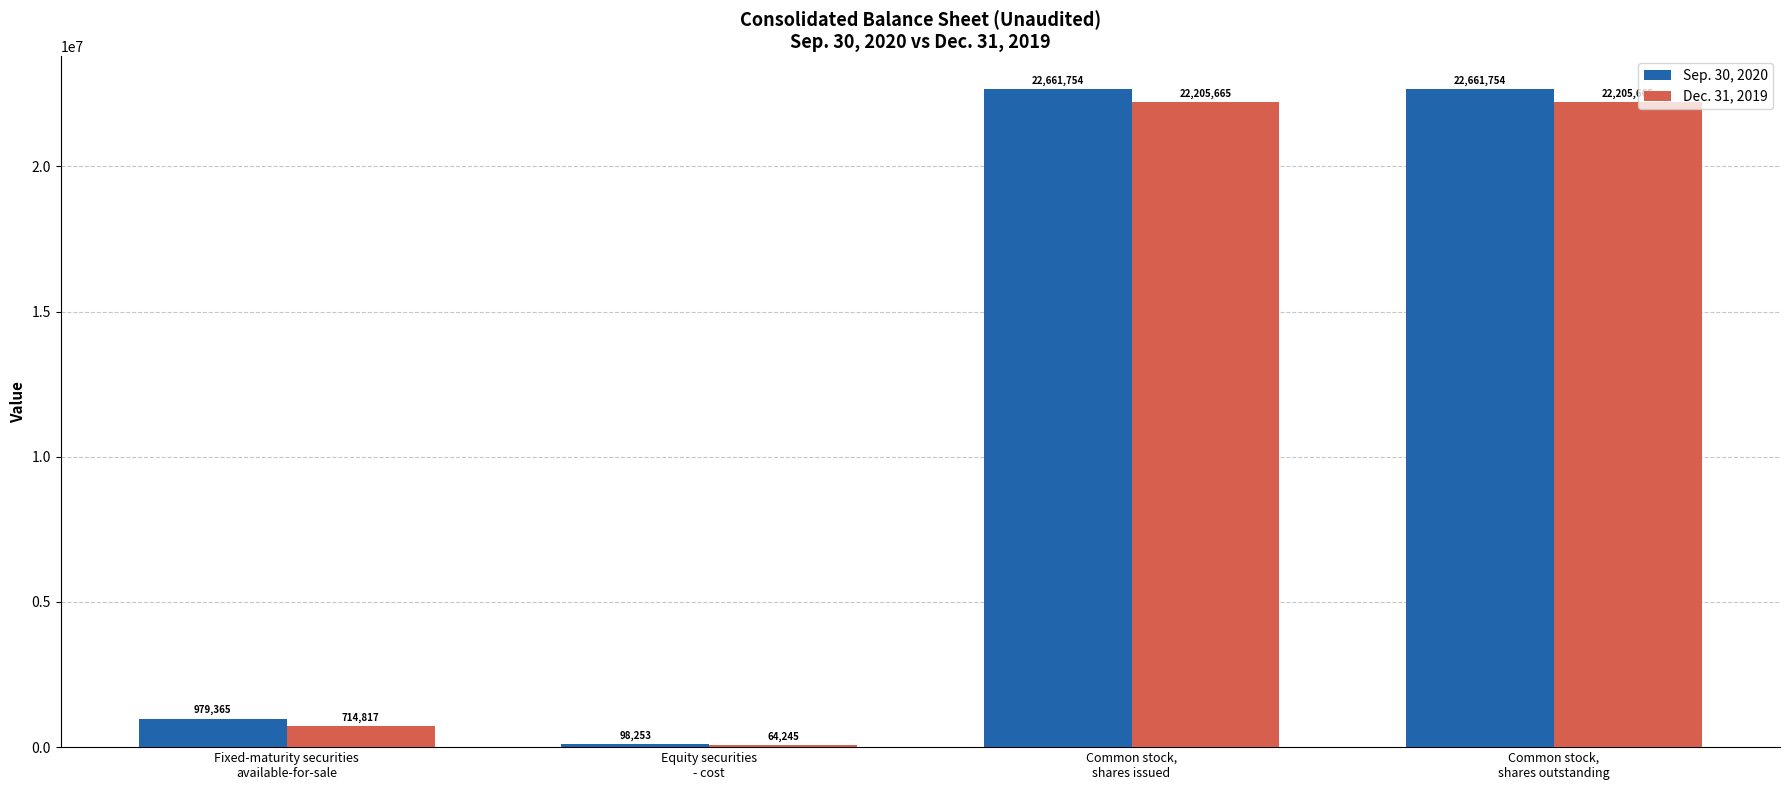

What is the greatest value displayed?

22661754